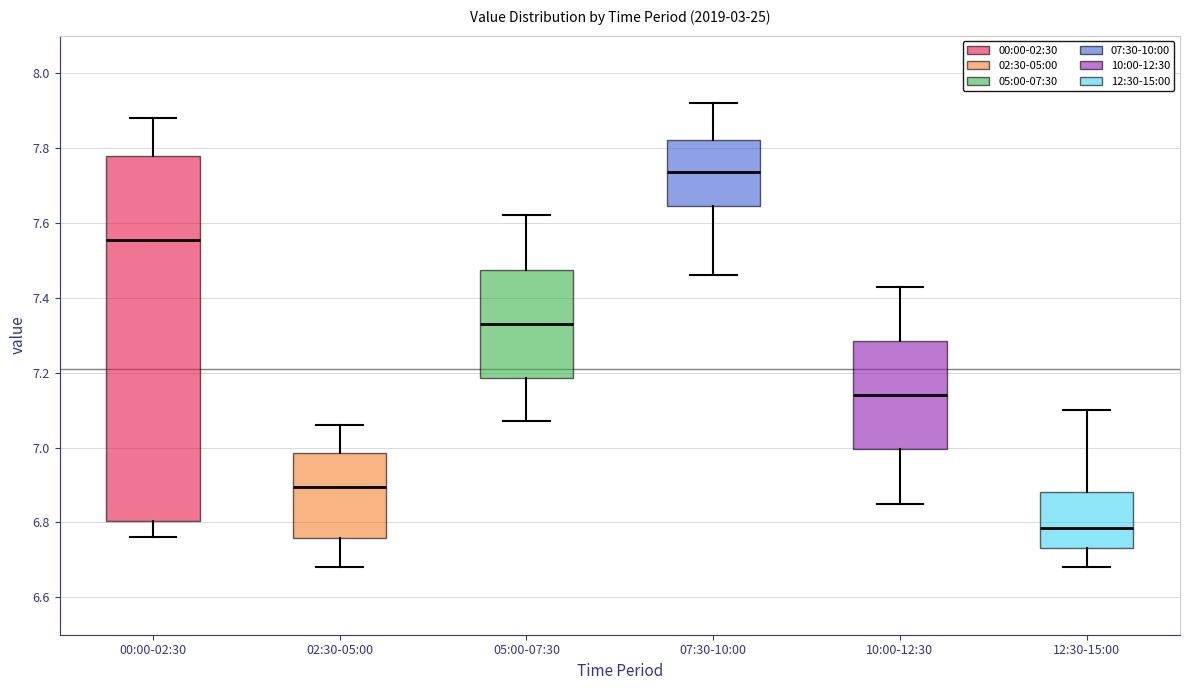

Reading left to right, read every box against the y-axis: the position of its median line, the range the box covers, and the ends of its whiskers. The values are not printed on the chart, so give them approximately, as read against the axis.

00:00-02:30: median 7.56, box 6.80 to 7.78, whiskers 6.76 to 7.88
02:30-05:00: median 6.90, box 6.76 to 6.98, whiskers 6.68 to 7.06
05:00-07:30: median 7.34, box 7.18 to 7.48, whiskers 7.08 to 7.62
07:30-10:00: median 7.74, box 7.64 to 7.82, whiskers 7.46 to 7.92
10:00-12:30: median 7.14, box 7.00 to 7.28, whiskers 6.86 to 7.44
12:30-15:00: median 6.78, box 6.74 to 6.88, whiskers 6.68 to 7.10